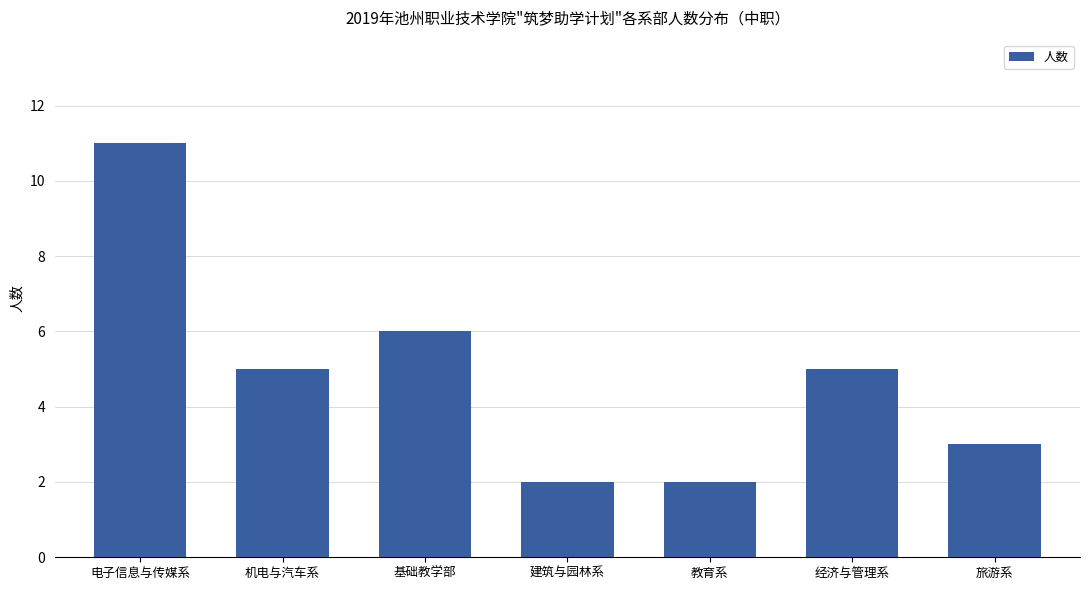

What is the maximum value shown in the chart?

11